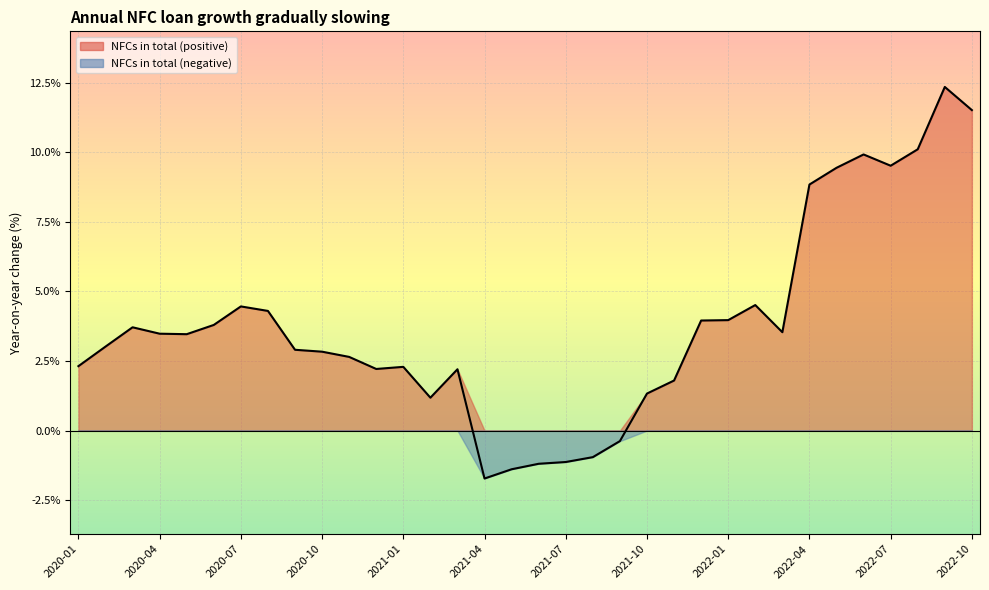

How many lines are shown in the chart?

1